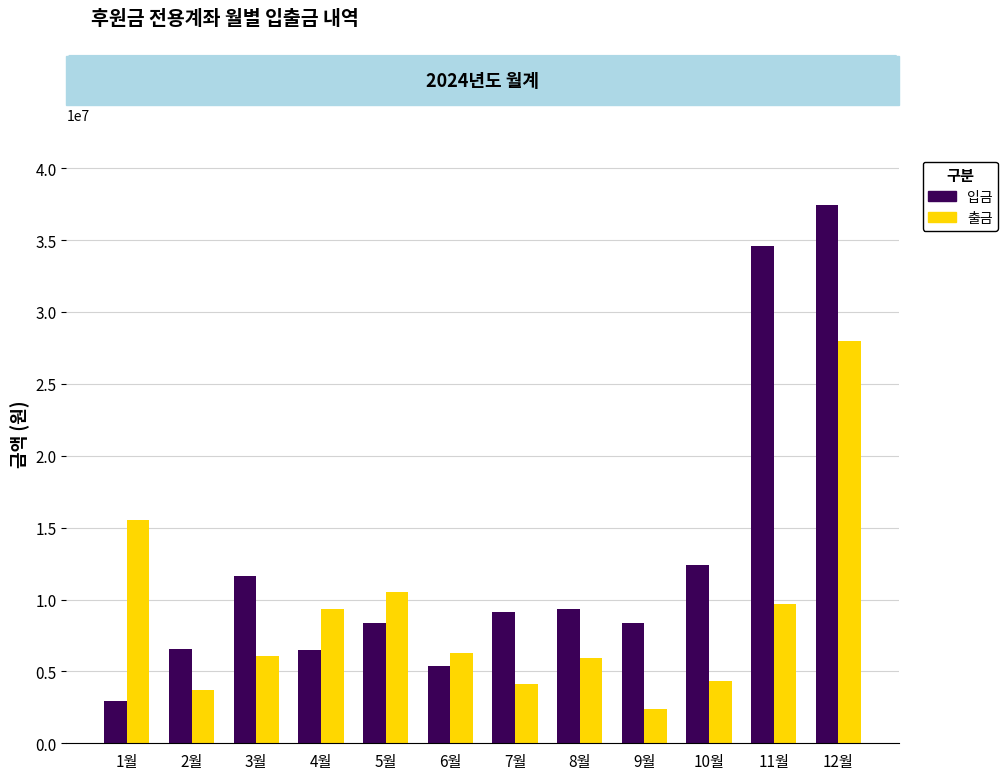

What is the difference between the highest and lowest values at 11월?

24877127